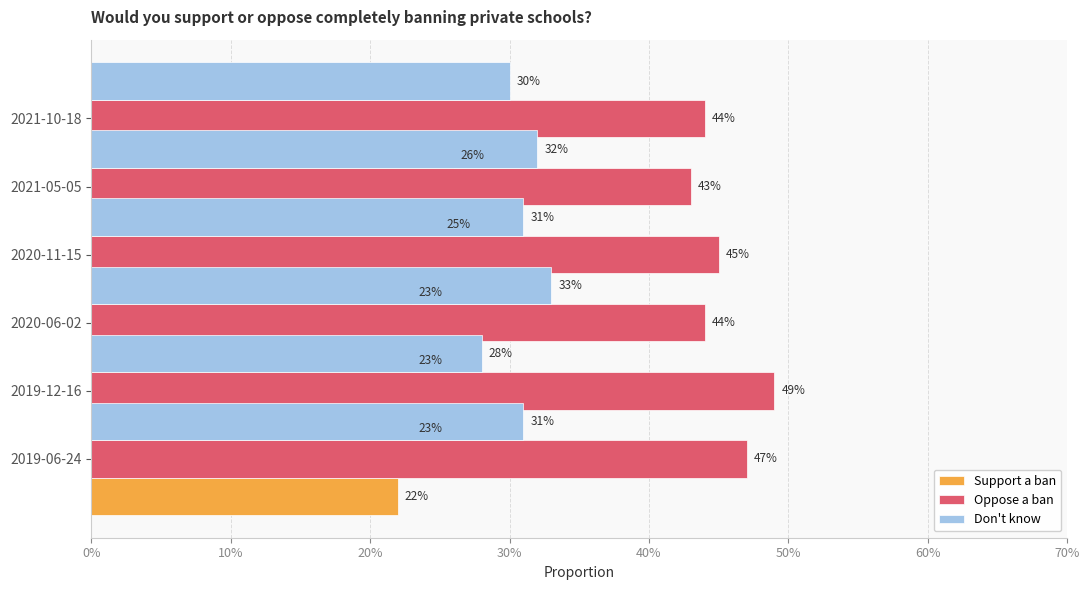

What is the difference between the highest and lowest values at 30%?

0.2